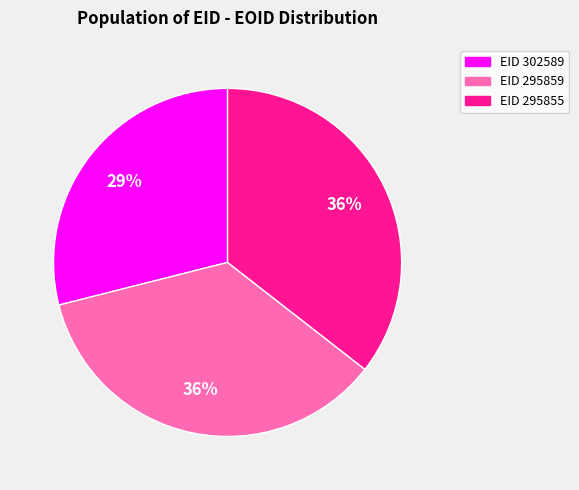

Is there any slice that represents more than half of the pie?

No